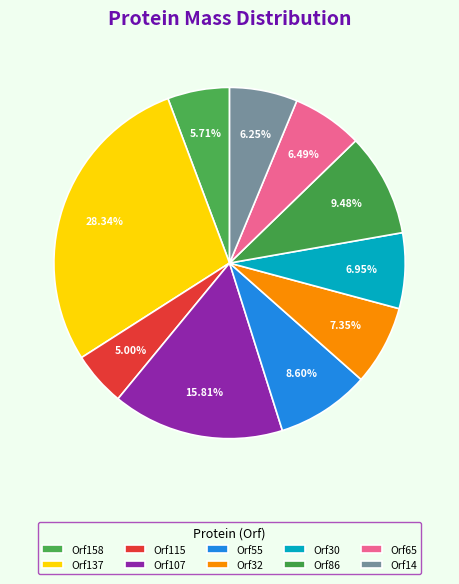

Do Orf137 and Orf158 together represent more than half of the pie?

No